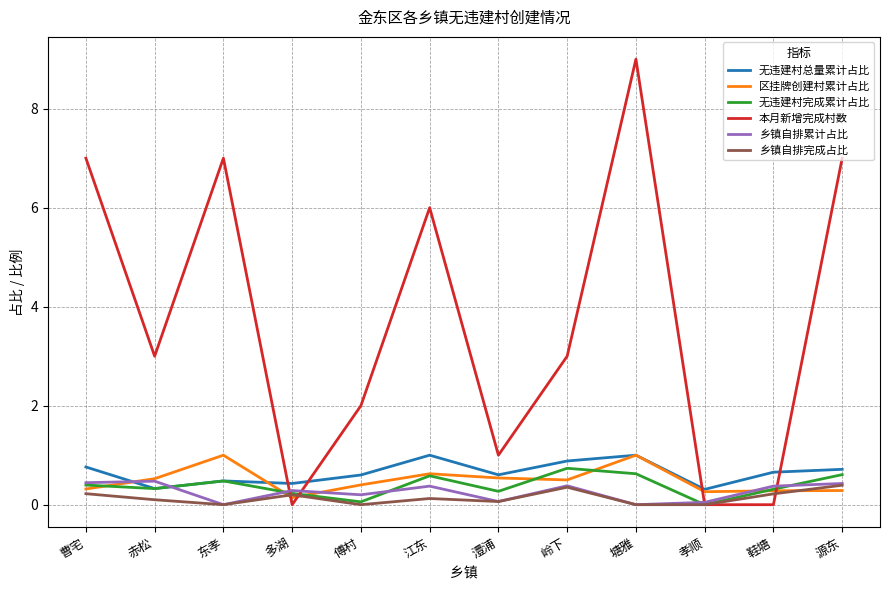

Is the value of 乡镇自排累计占比 at 多湖 greater than the value of 无违建村总量累计占比 at 鞋塘?

No